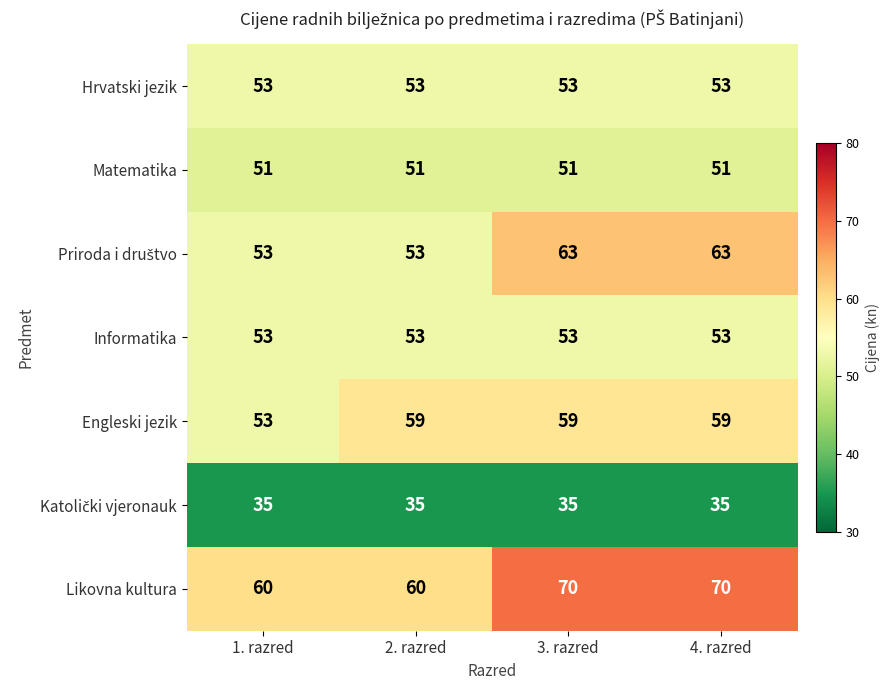

Between 1. razred and 2. razred, which series saw the biggest shift?

Engleski jezik